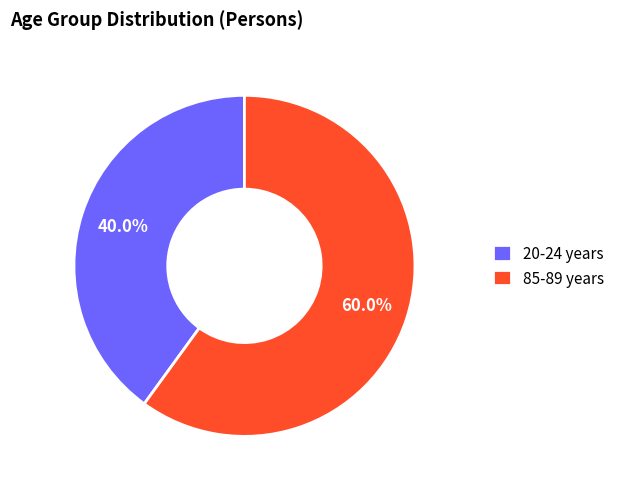

What is the ratio of the value at 85-89 years to the value at 20-24 years?

1.5